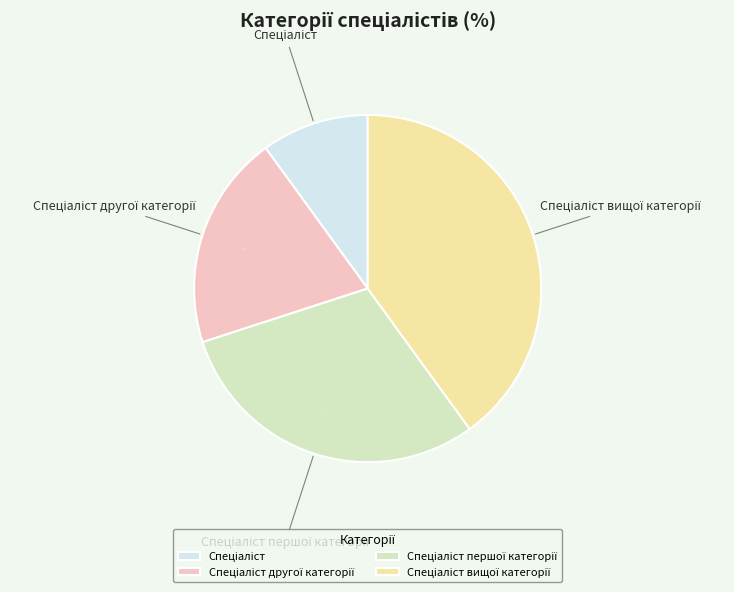

Is there a majority slice in this chart?

No